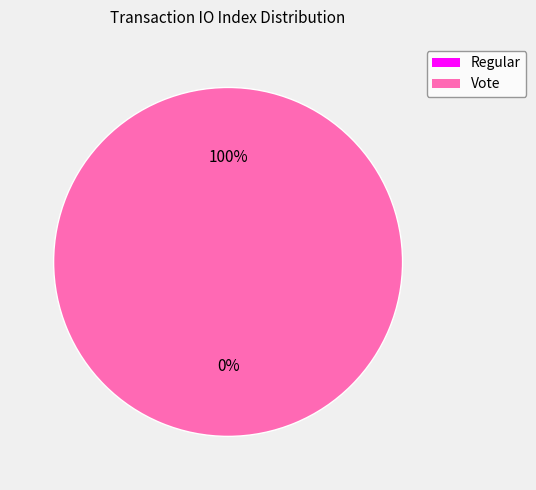

Rank the categories by value from lowest to highest.

Regular, Vote